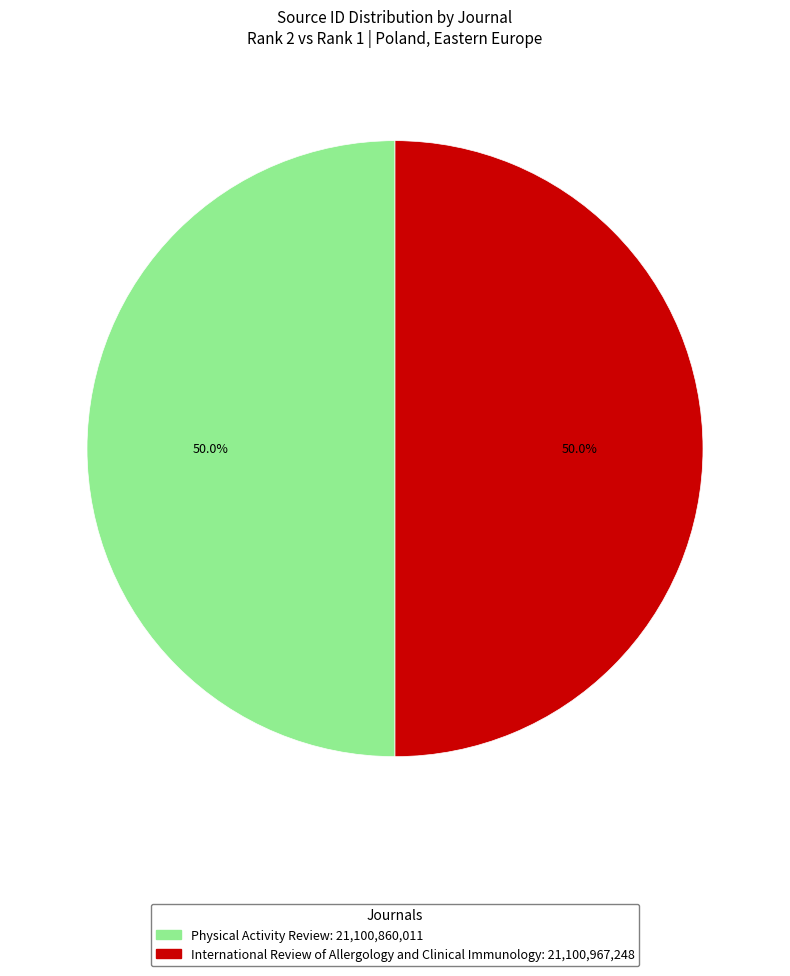

What percentage do International Review of Allergology and Clinical Immunology and Physical Activity Review together represent?

100.0%